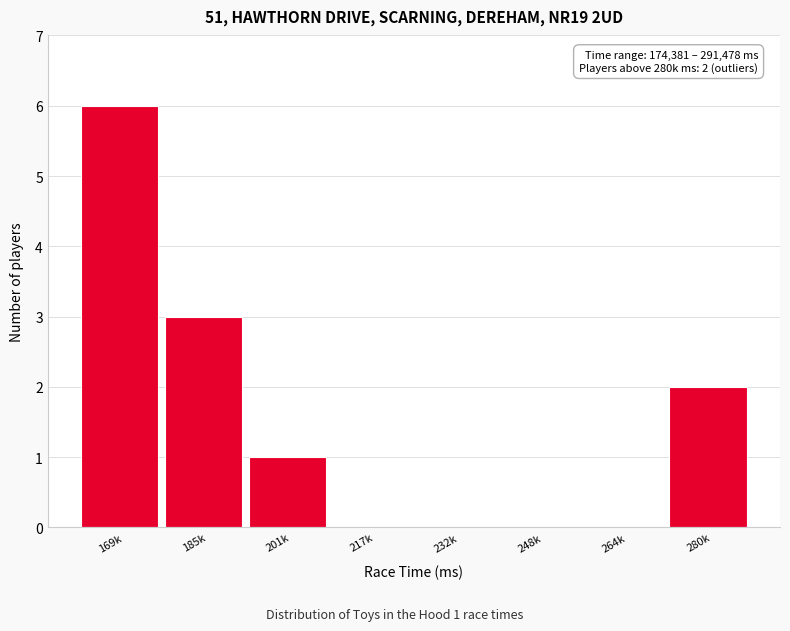

Reading right to left, extract all data points from this chart.

280k=2	264k=0	248k=0	232k=0	217k=0	201k=1	185k=3	169k=6